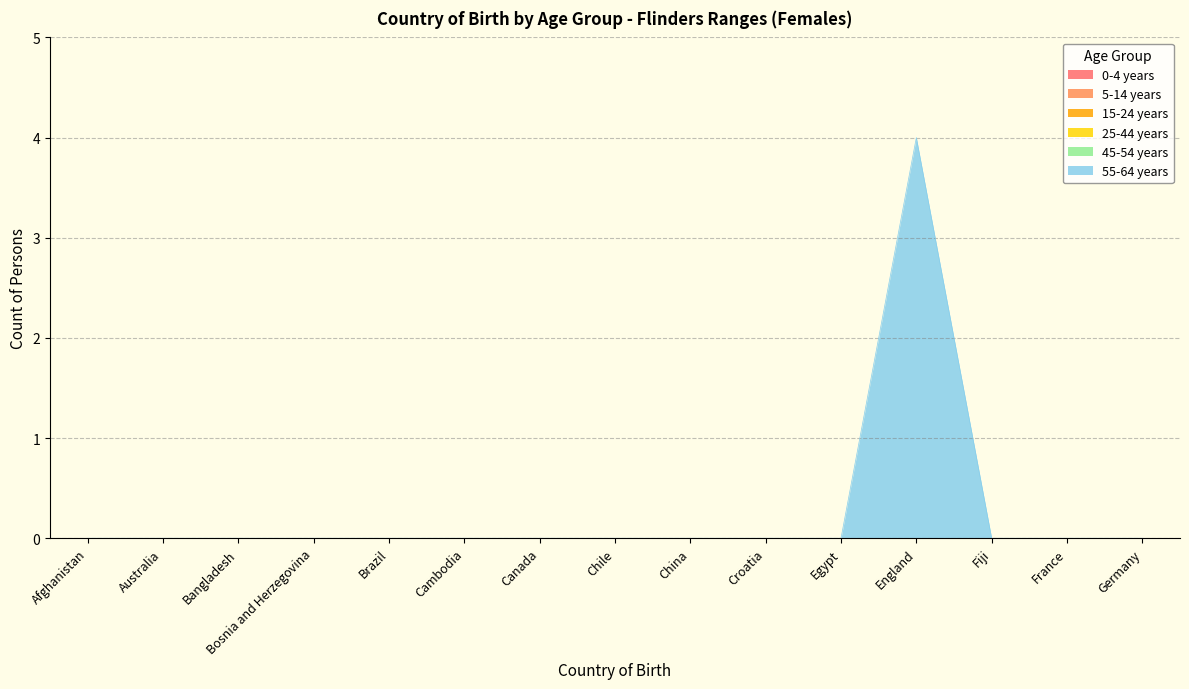

Which series has the largest range (max minus min)?

55-64 years